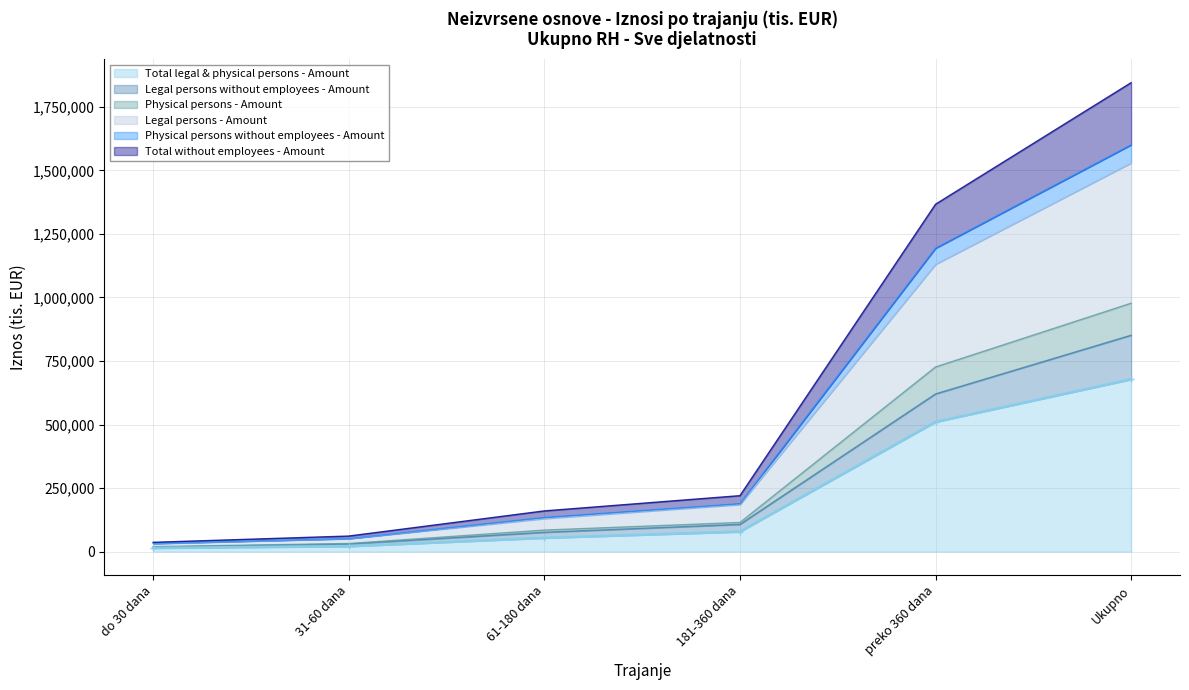

Which series changed the most between 31-60 dana and preko 360 dana?

Total without employees - Amount